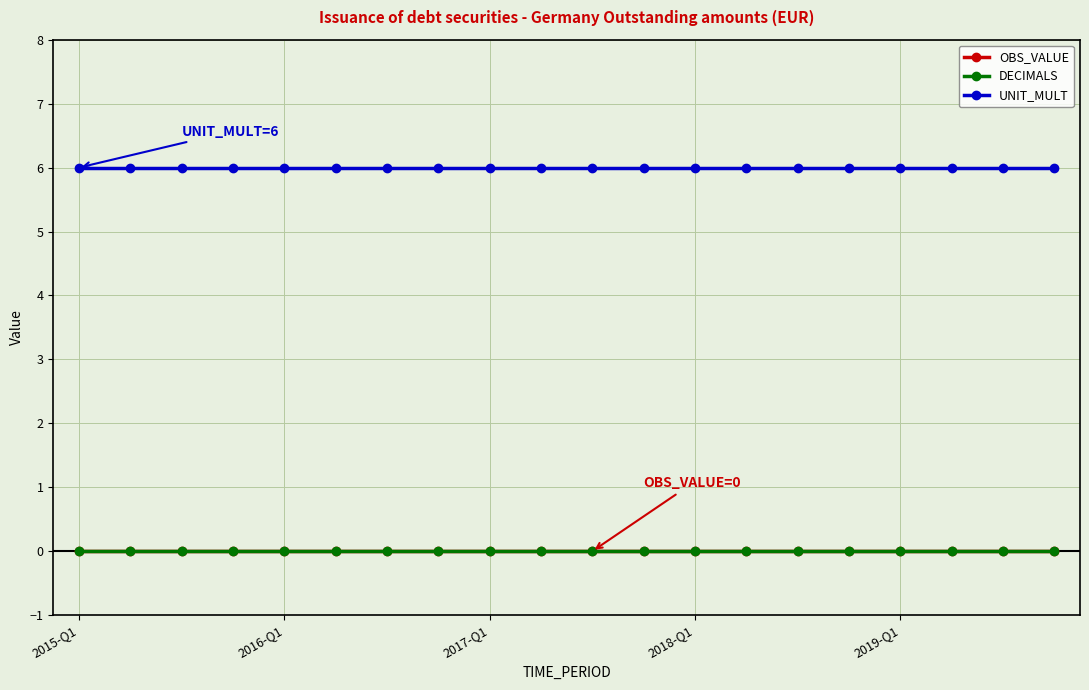

True or false: OBS_VALUE and UNIT_MULT intersect in this chart.

False